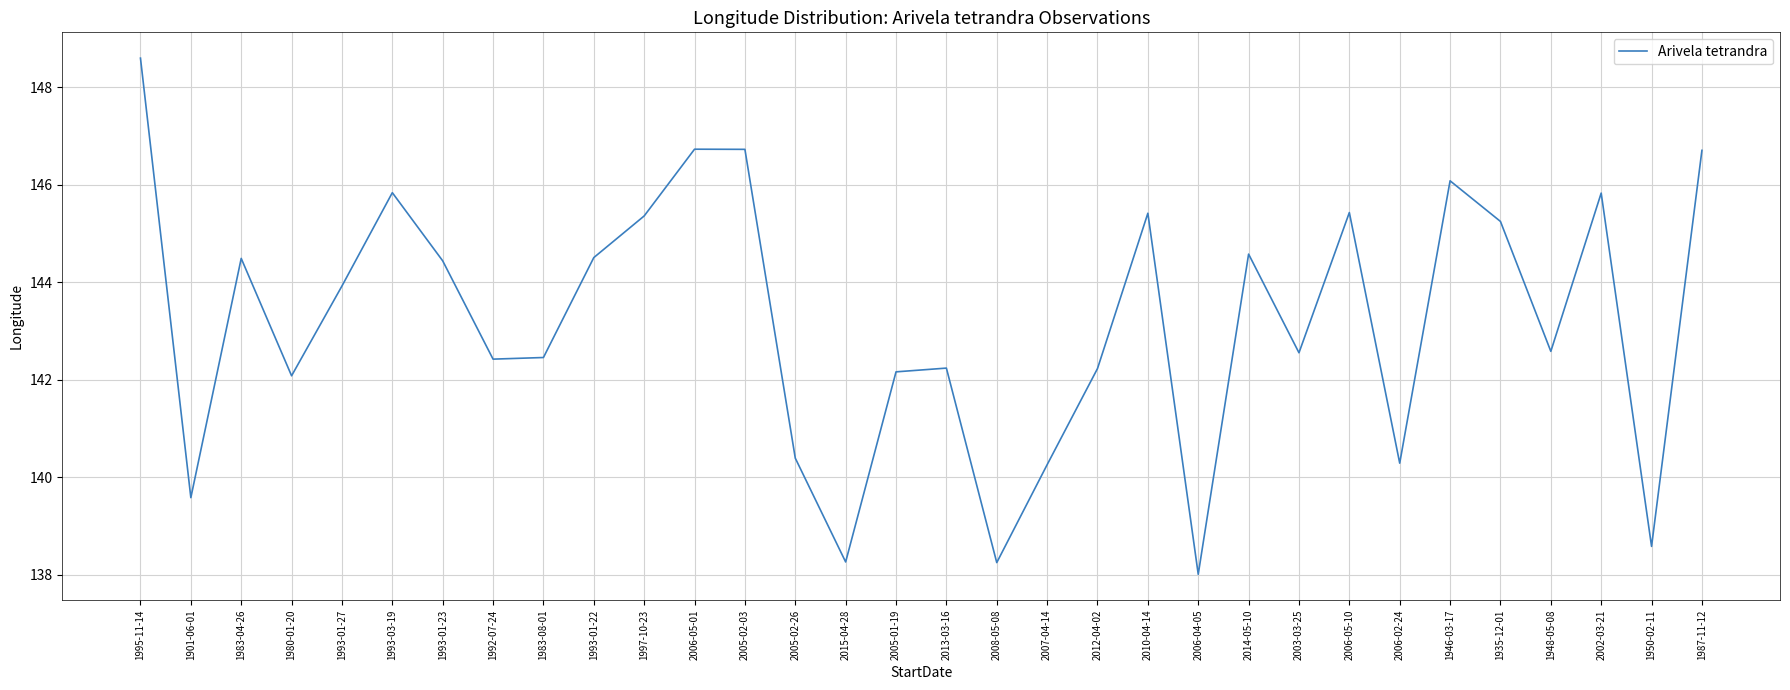

How many lines are shown in the chart?

1